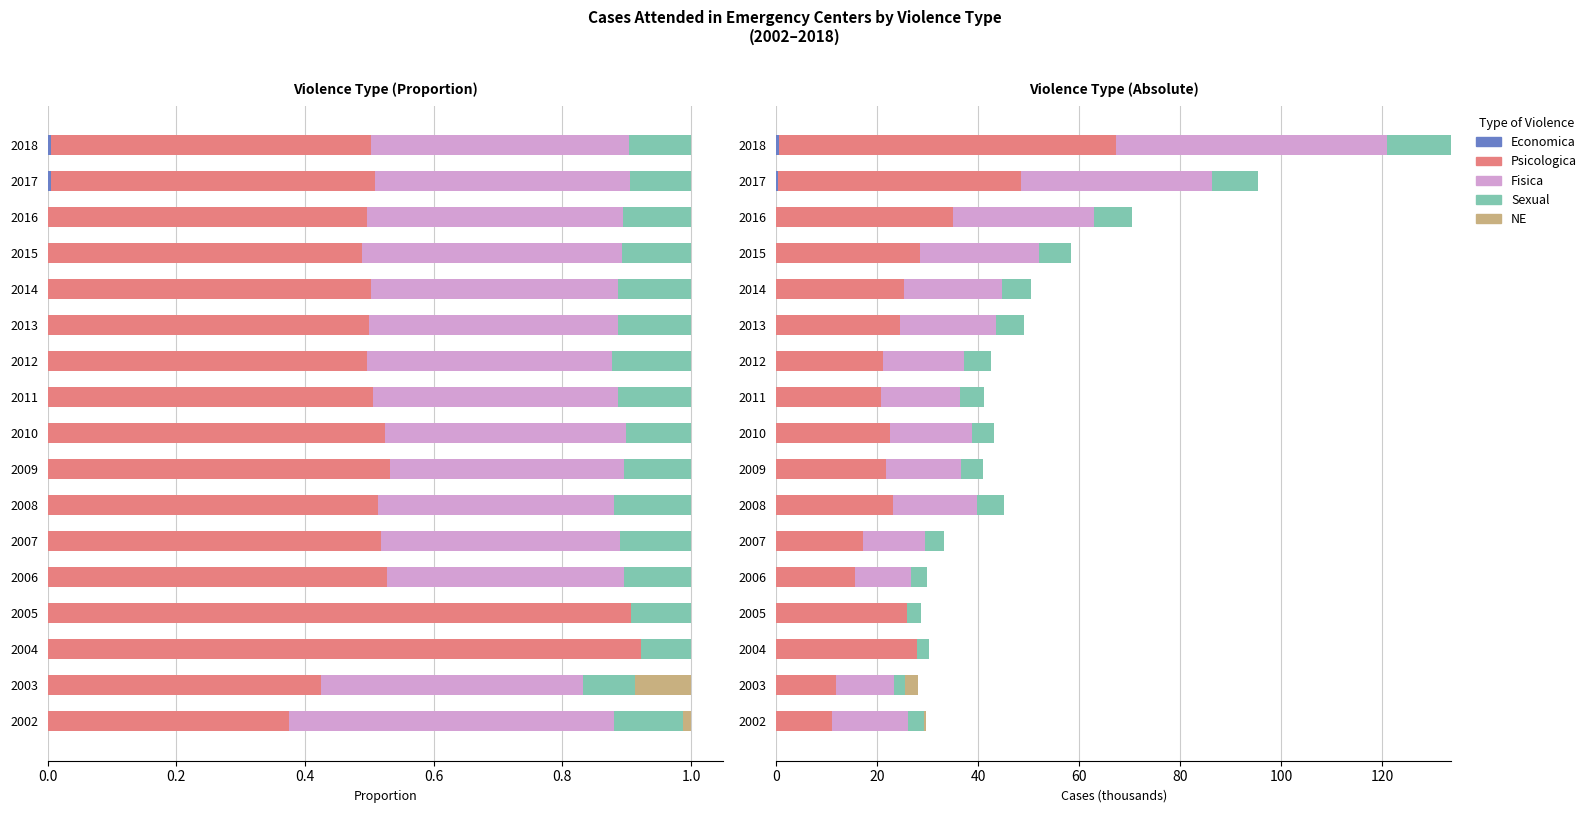

Is the value of Fisica at 2008 greater than the value of Sexual at 2003?

Yes